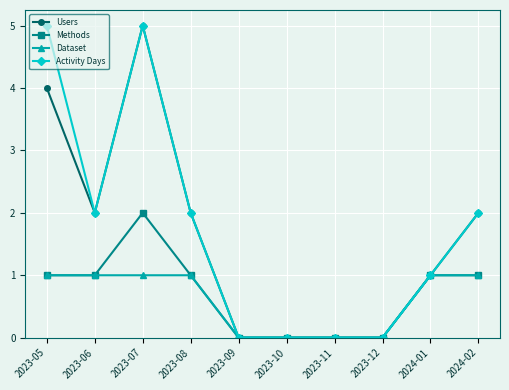

What is the difference between the second highest and second lowest values in the Activity Days series?

5